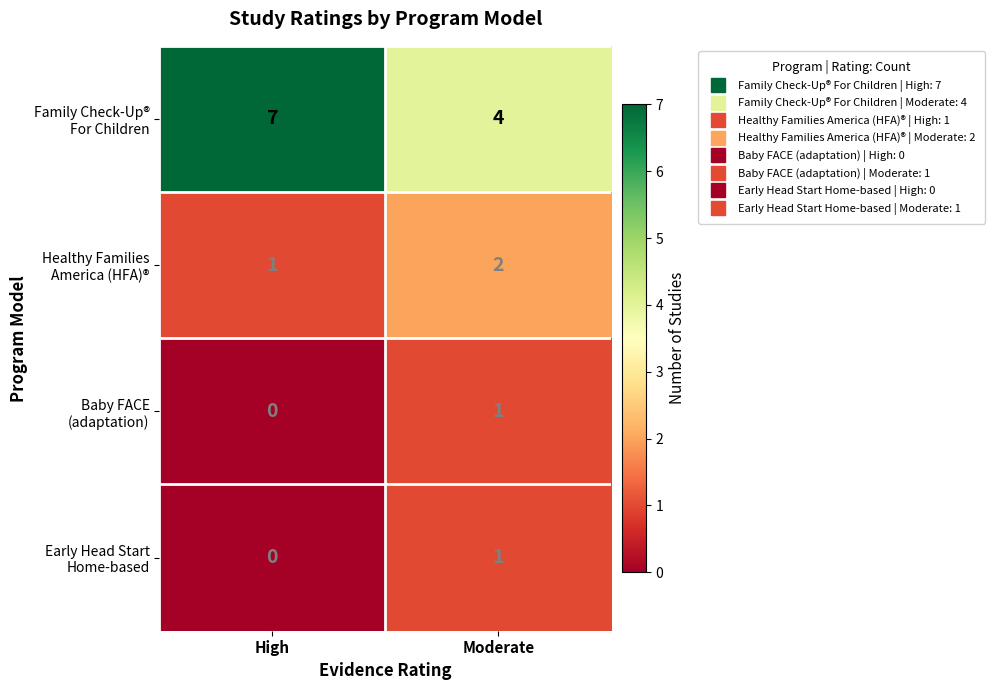

What is the total value across all series at High?

8